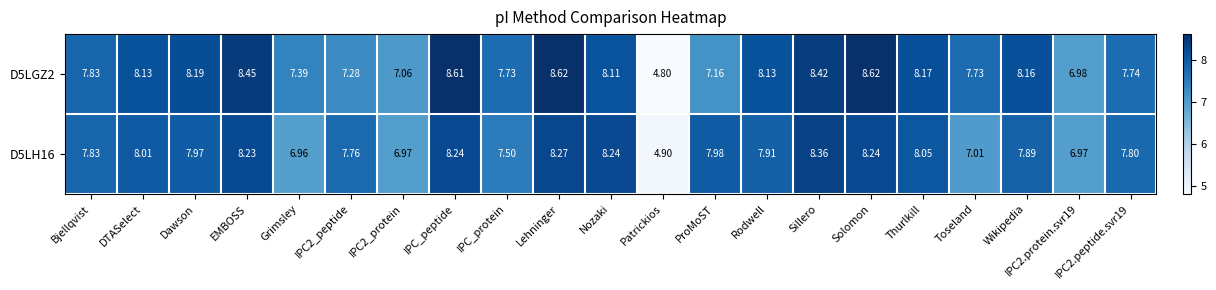

At which label is D5LH16 closest to 6?

Grimsley